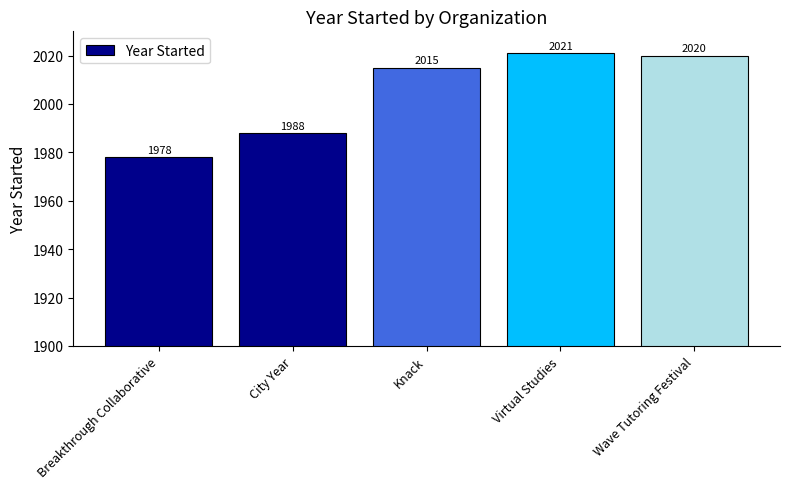

What is the difference between the maximum and minimum values?

43